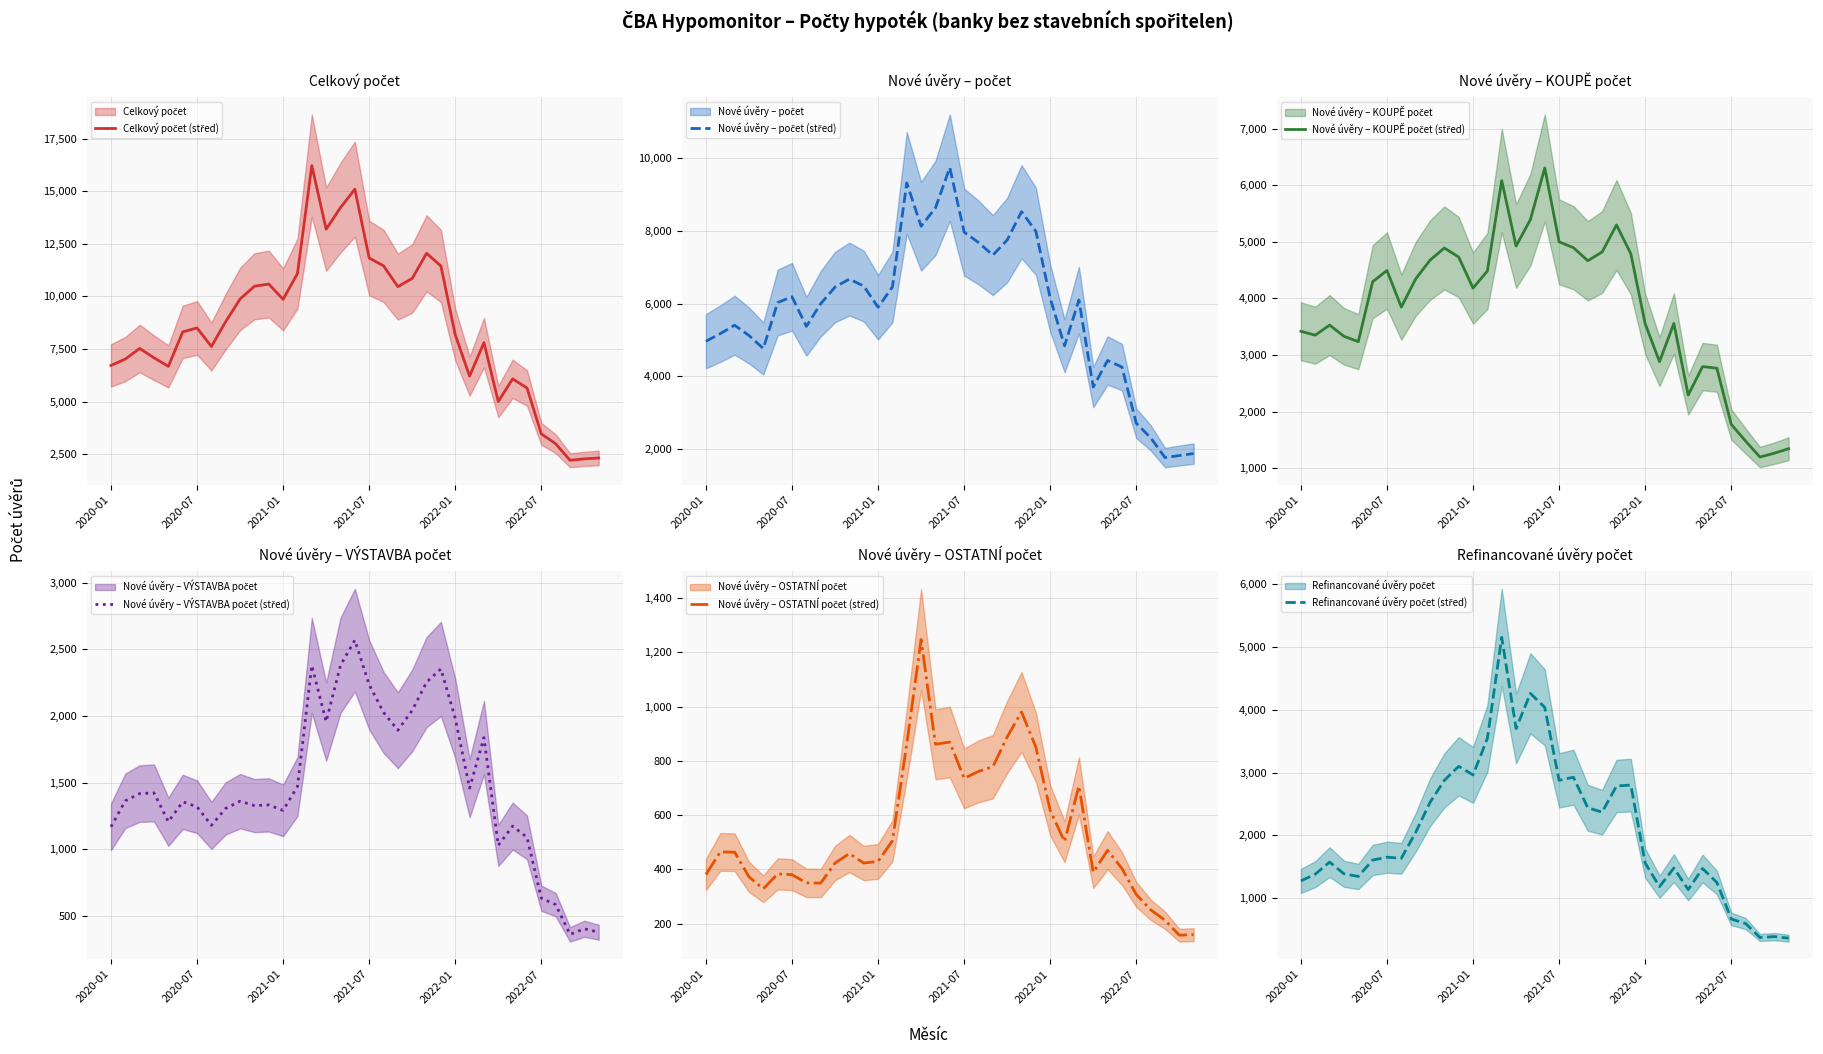

What are all the series names shown in the legend?

Celkový počet (střed), Nové úvěry – počet (střed), Nové úvěry – KOUPĚ počet (střed), Nové úvěry – VÝSTAVBA počet (střed), Nové úvěry – OSTATNÍ počet (střed), Refinancované úvěry počet (střed)